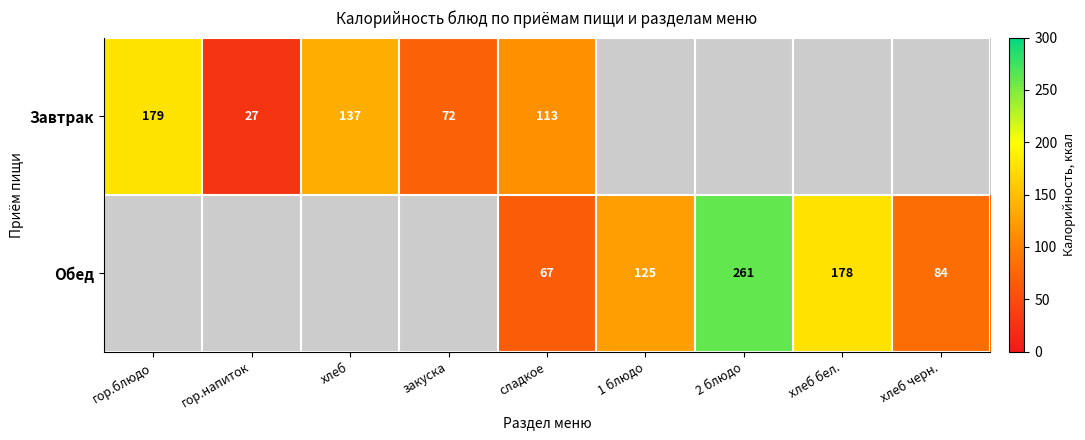

Count the number of categories in the chart.

9